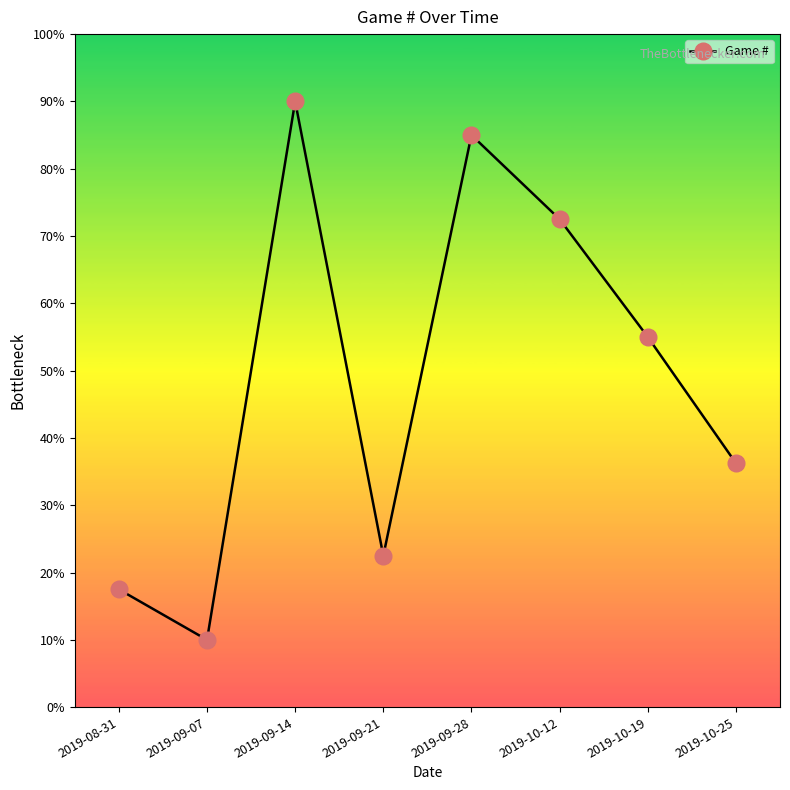

True or false: the data shows 85.0 at 2019-09-28.

True